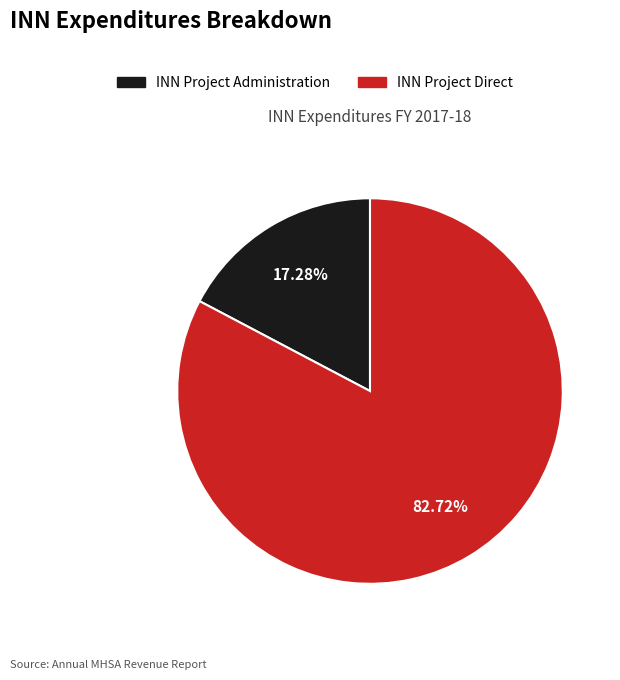

Does any single category account for the majority?

Yes